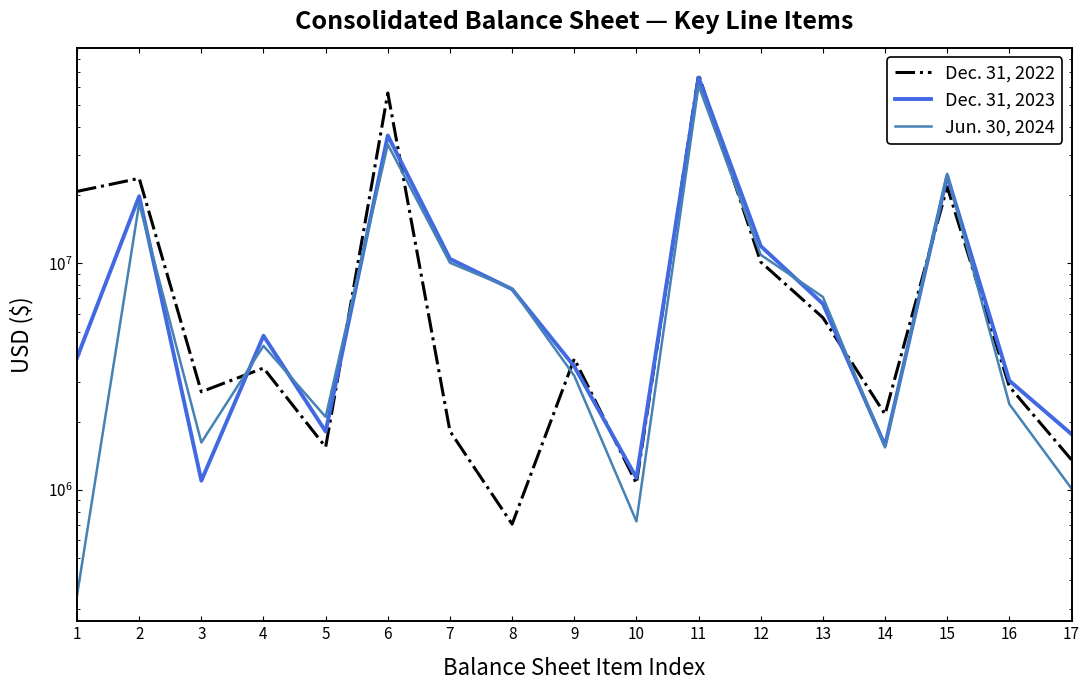

What is the average value of the Jun. 30, 2024 series?

11204393